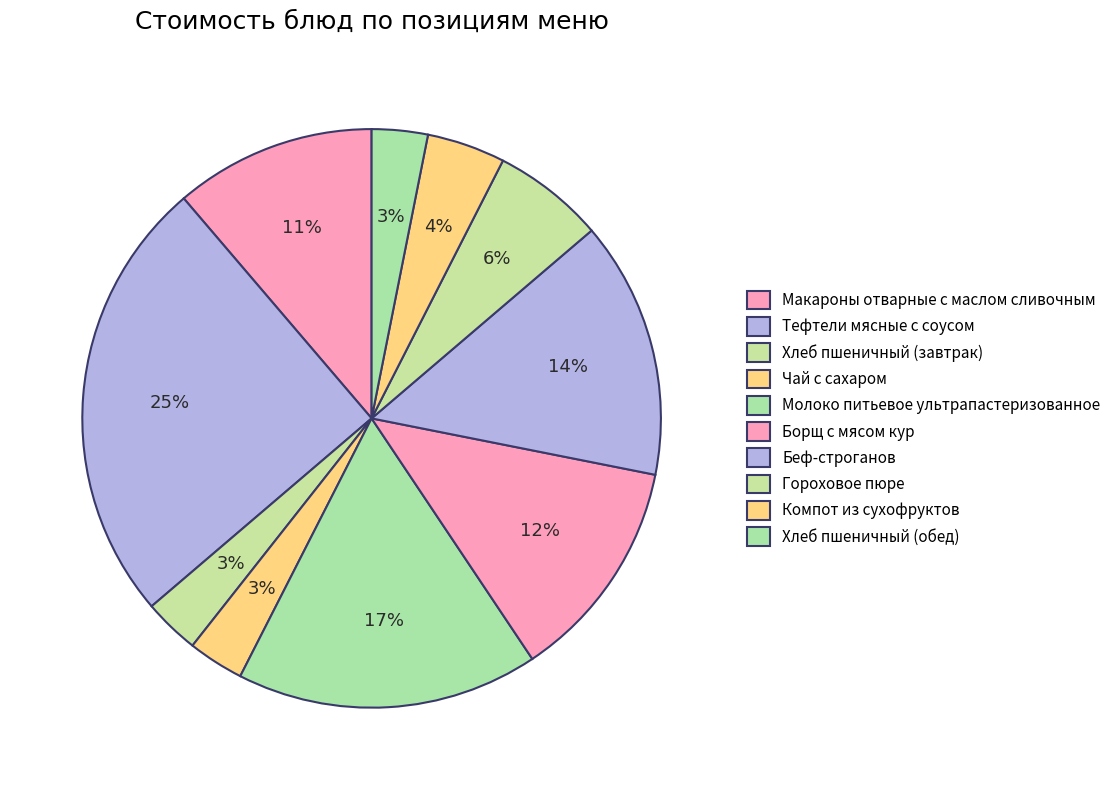

Does any single category account for the majority?

No